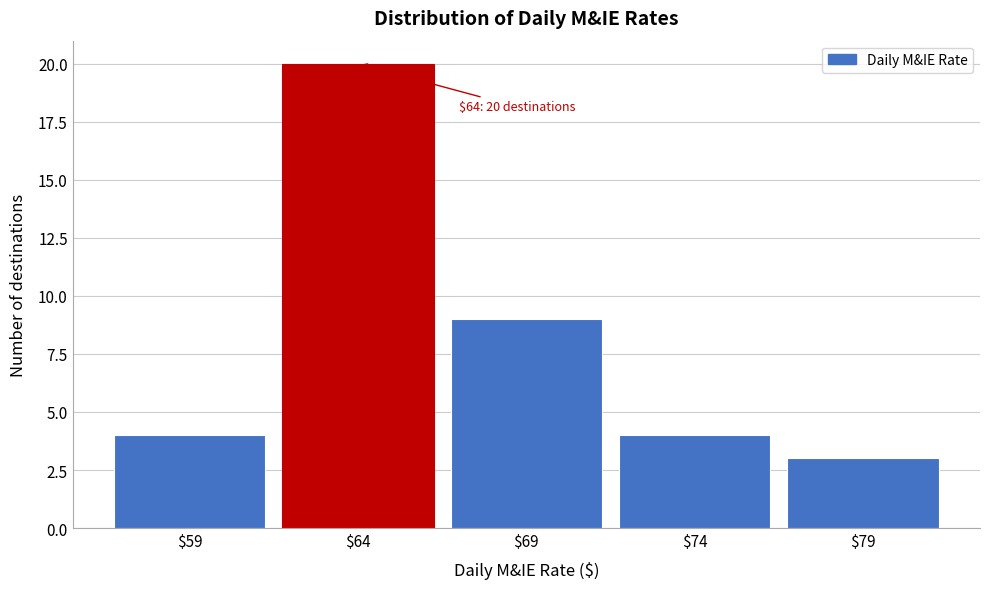

Which range on the x-axis has the tallest bar?

61.5 to 66.5